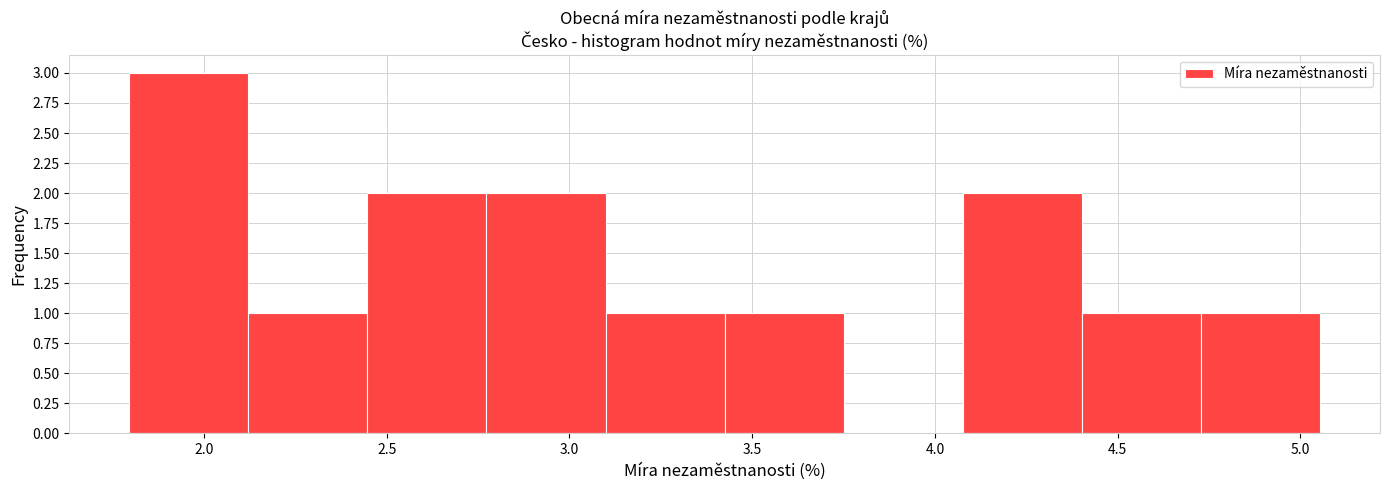

Which range on the x-axis has the tallest bar?

1.80 to 2.10